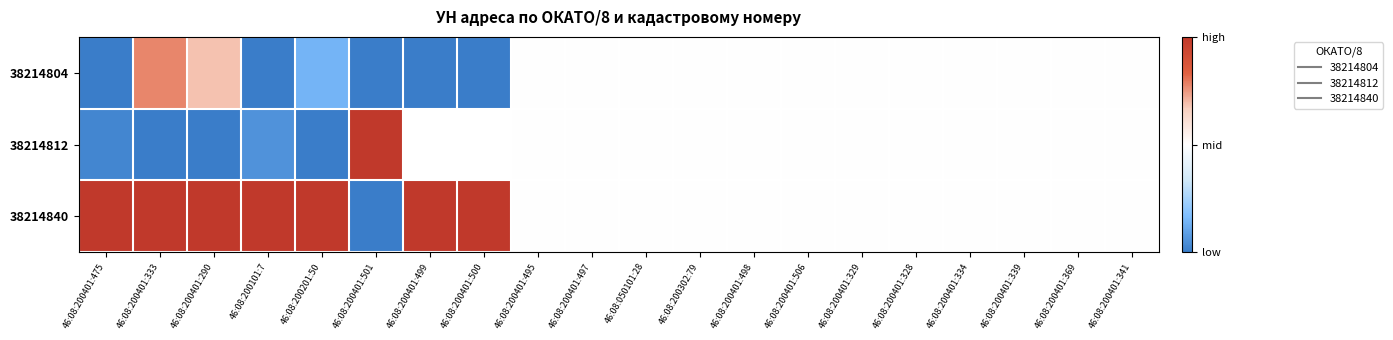

Which series has the largest total across all categories?

38214840